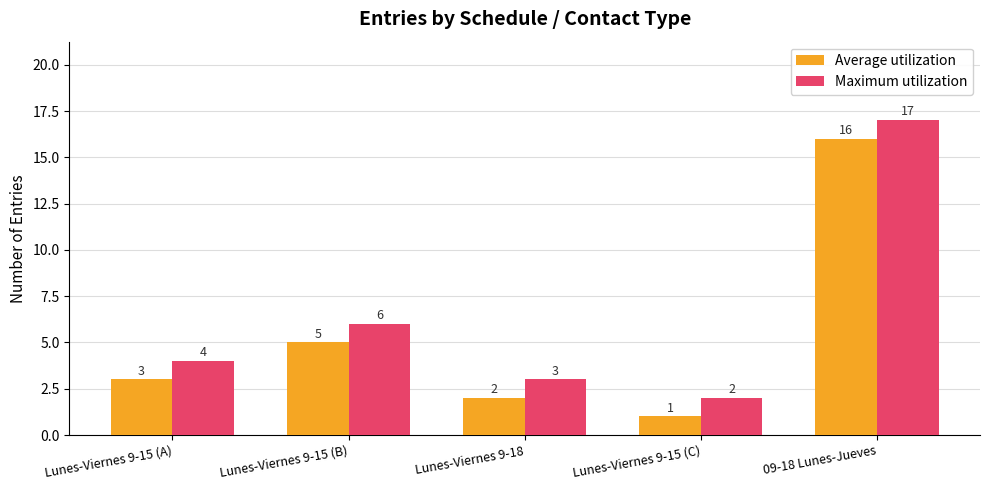

Reading left to right, list all the values displayed in this chart.

Average utilization: Lunes-Viernes 9-15 (A)=3	Lunes-Viernes 9-15 (B)=5	Lunes-Viernes 9-18=2	Lunes-Viernes 9-15 (C)=1	09-18 Lunes-Jueves=16
Maximum utilization: Lunes-Viernes 9-15 (A)=4	Lunes-Viernes 9-15 (B)=6	Lunes-Viernes 9-18=3	Lunes-Viernes 9-15 (C)=2	09-18 Lunes-Jueves=17